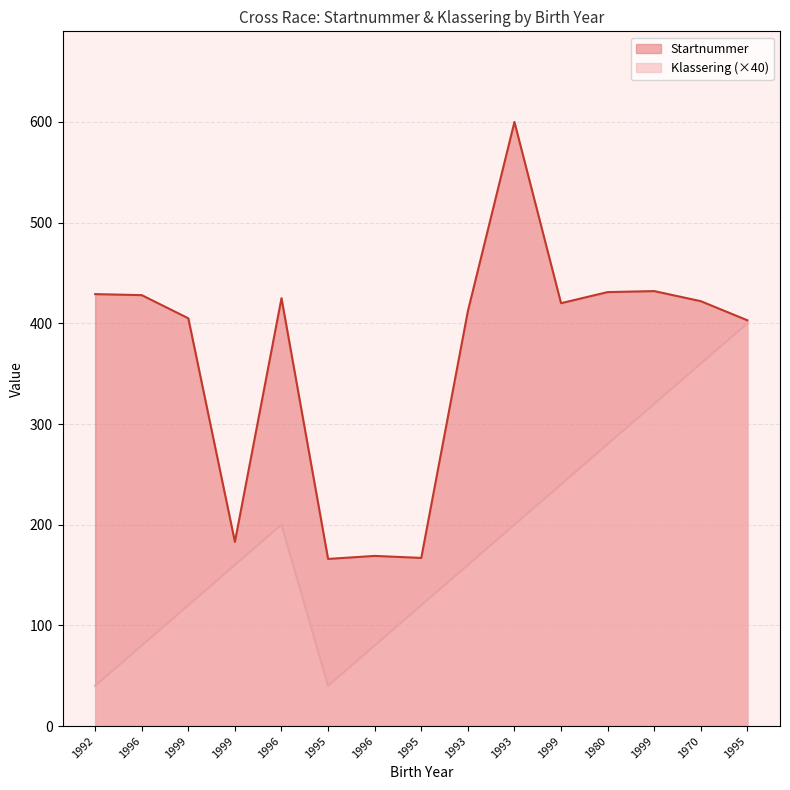

What is the minimum value for Startnummer?

166